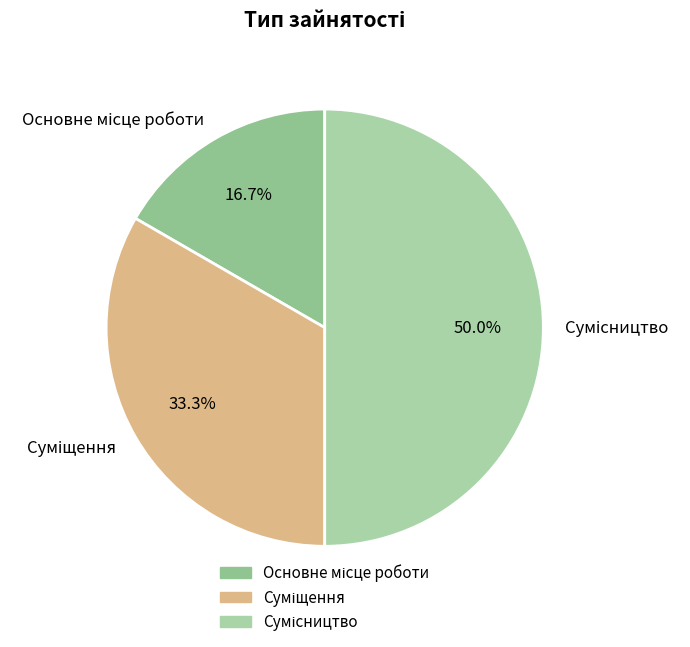

Which slice is the smallest?

Основне місце роботи